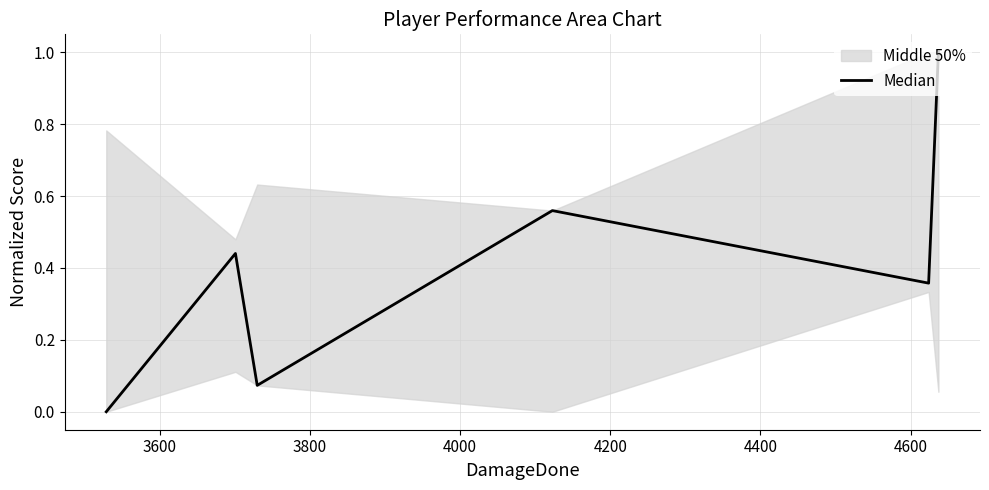

How many positive values are there?

5